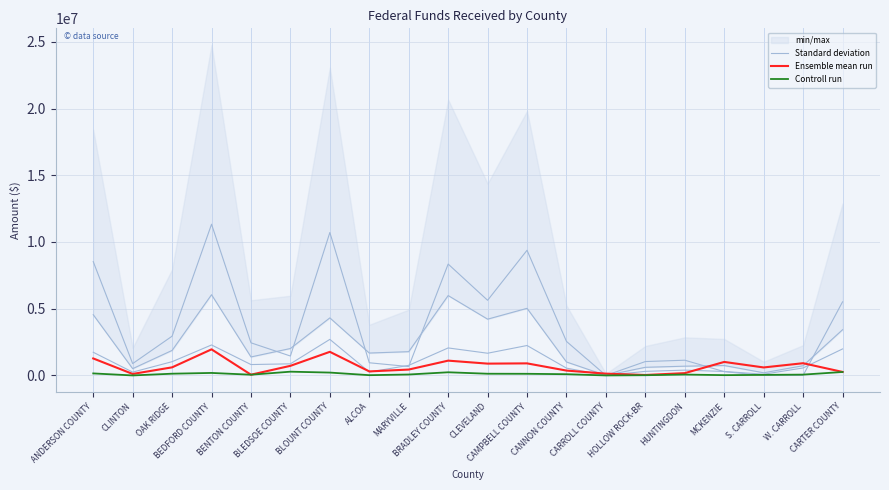

True or false: Ensemble mean run has more than 1 interior local peaks.

True